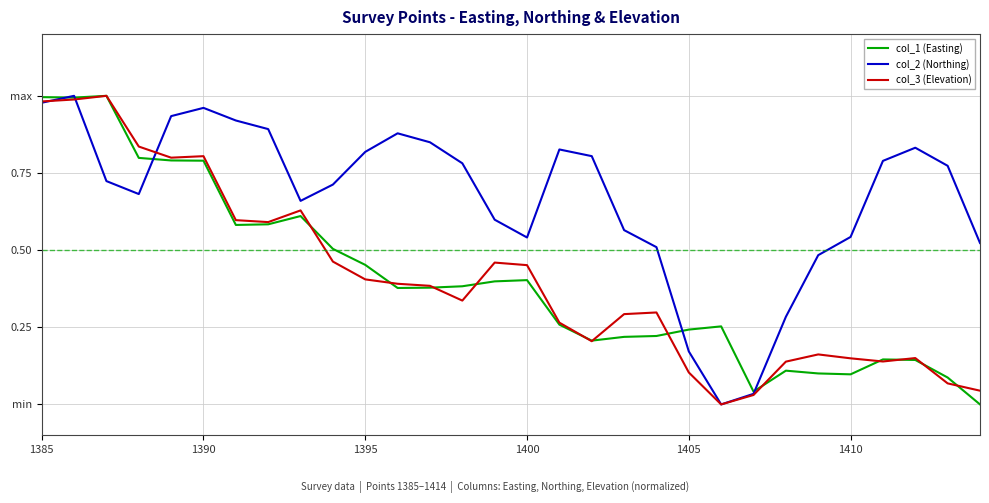

Does the chart have visible grid lines?

Yes